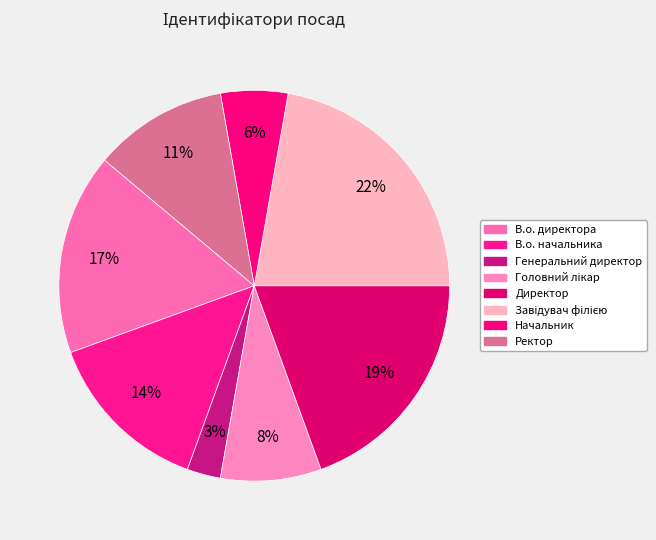

How many slices are in this pie chart?

8